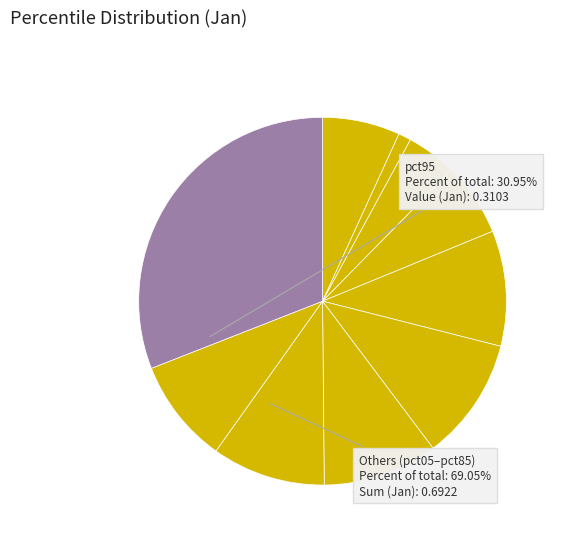

Rank the categories by value from lowest to highest.

pct15, pct25, pct35, pct05, pct85, pct75, pct65, pct45, pct55, pct95